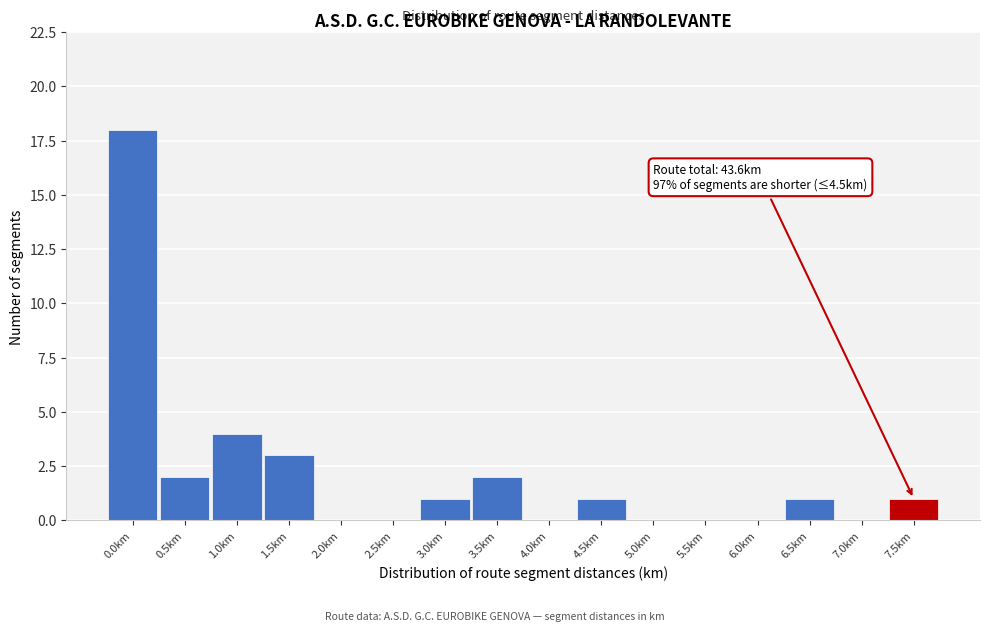

Reading left to right, extract all data points from this chart.

0.0km=18	0.5km=2	1.0km=4	1.5km=3	2.0km=0	2.5km=0	3.0km=1	3.5km=2	4.0km=0	4.5km=1	5.0km=0	5.5km=0	6.0km=0	6.5km=1	7.0km=0	7.5km=1